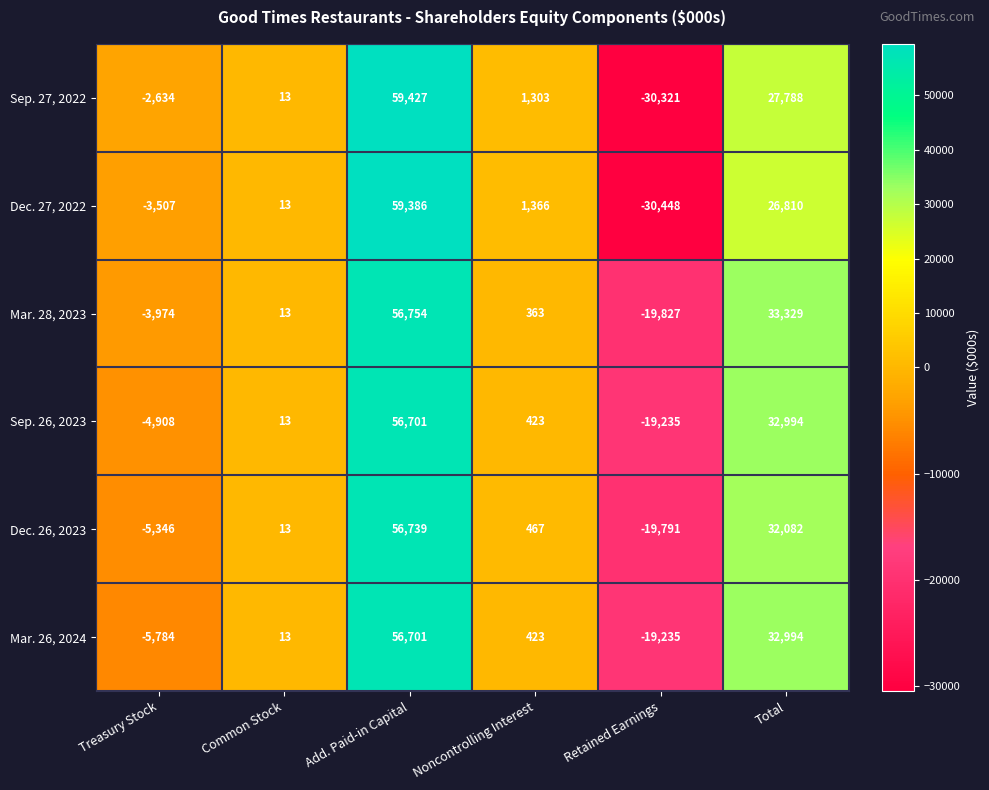

At Treasury Stock, list the series in order from largest to smallest.

Sep. 27, 2022, Dec. 27, 2022, Mar. 28, 2023, Sep. 26, 2023, Dec. 26, 2023, Mar. 26, 2024